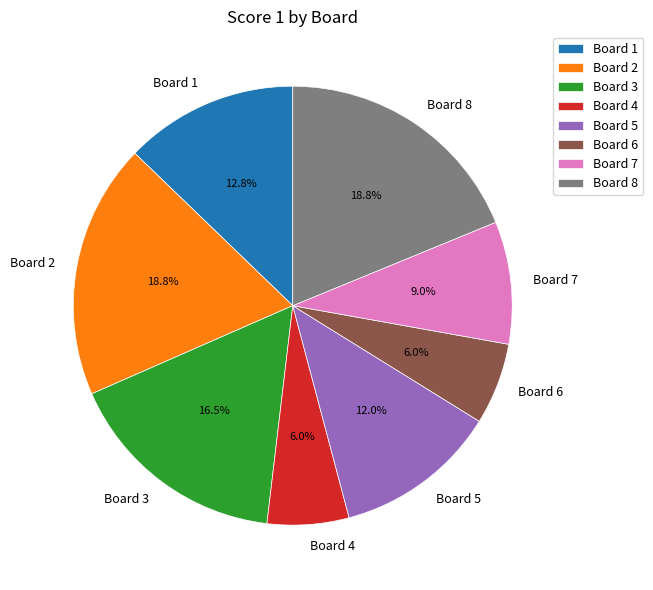

Combined, do Board 2 and Board 1 account for over 50%?

No